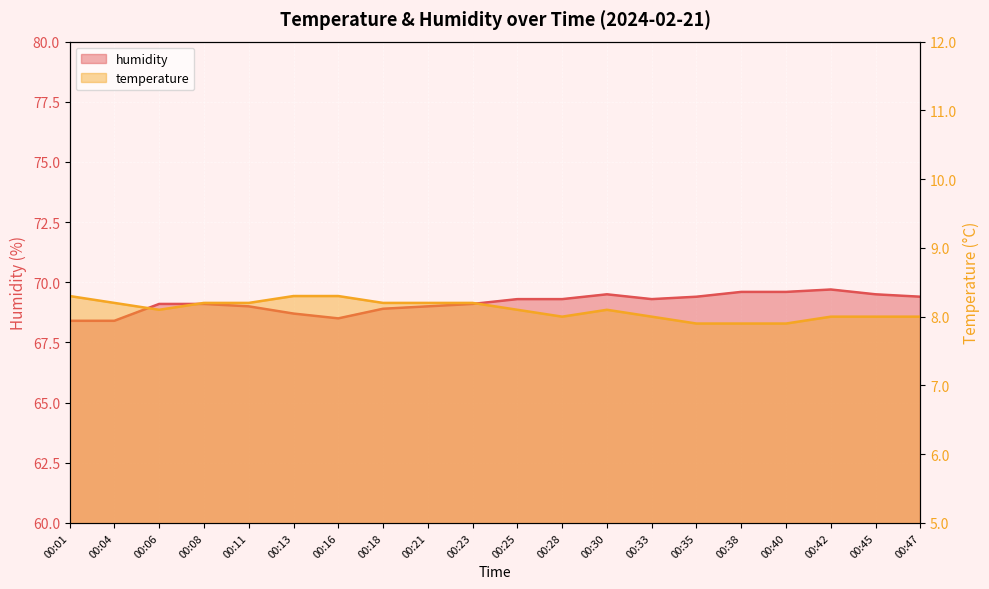

What is the value of the temperature point at the 17th from the left?

7.9